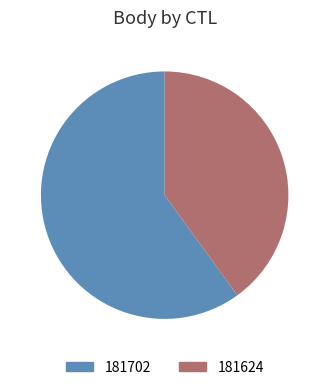

Approximately how many times larger is the value at 181702 compared to 181624?

1.5